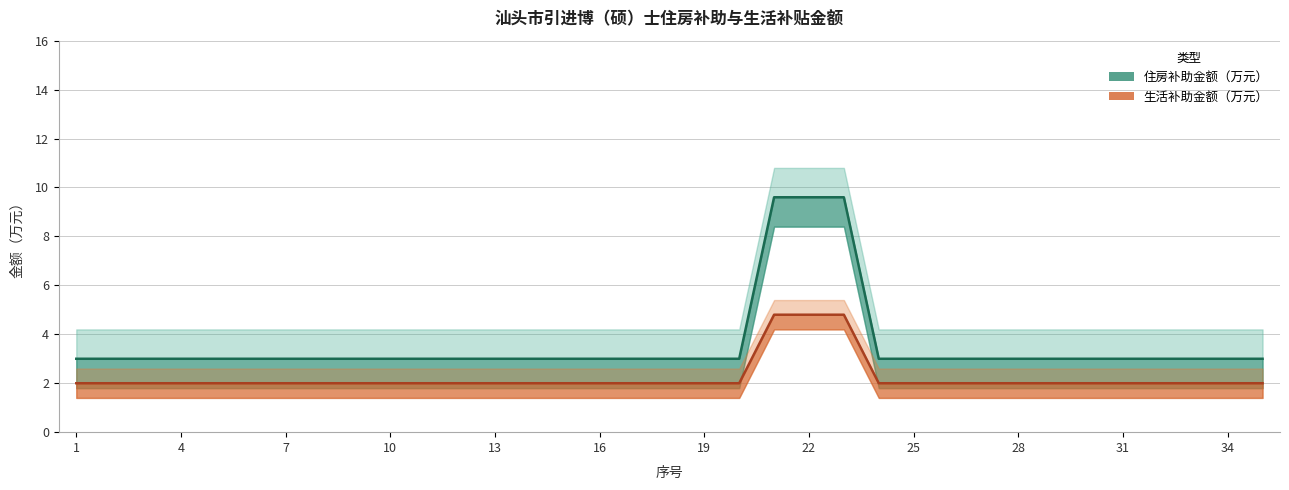

What is the total value across all series at 30?

5.0